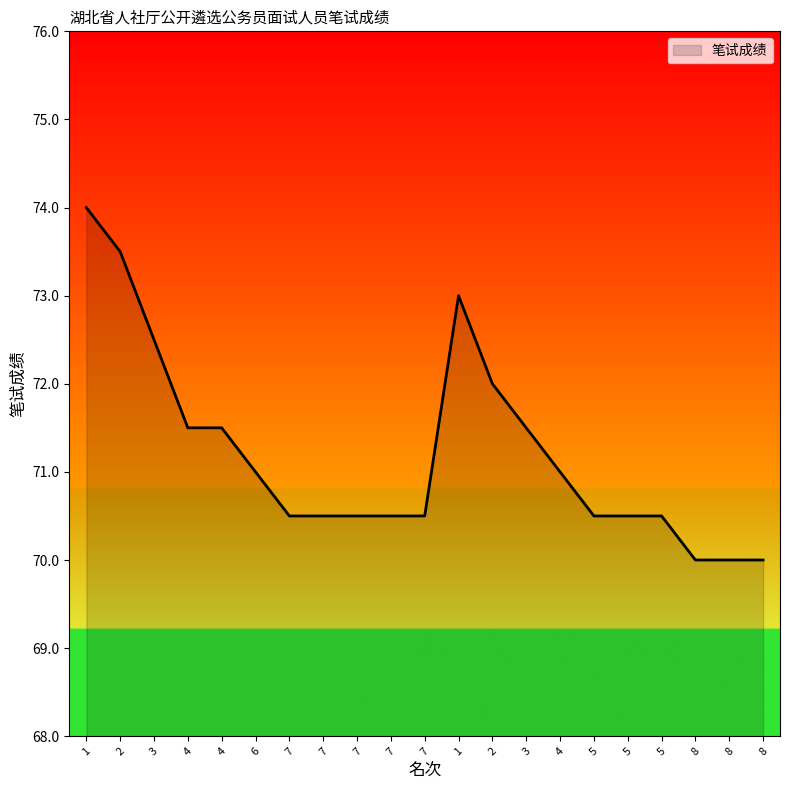

Does the chart display data point markers on the line(s)?

No